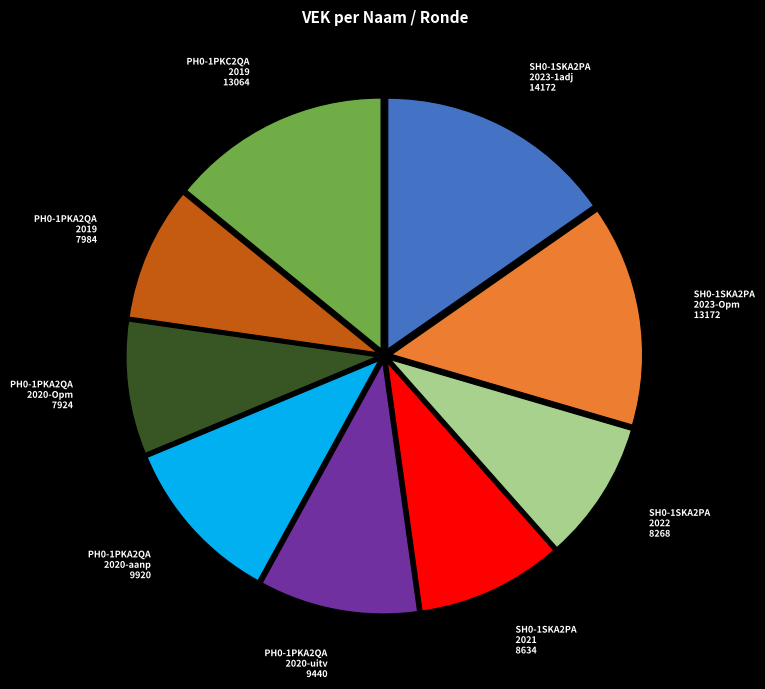

True or false: SH0-1SKA2PA 2021 accounts for 24% of the total.

False